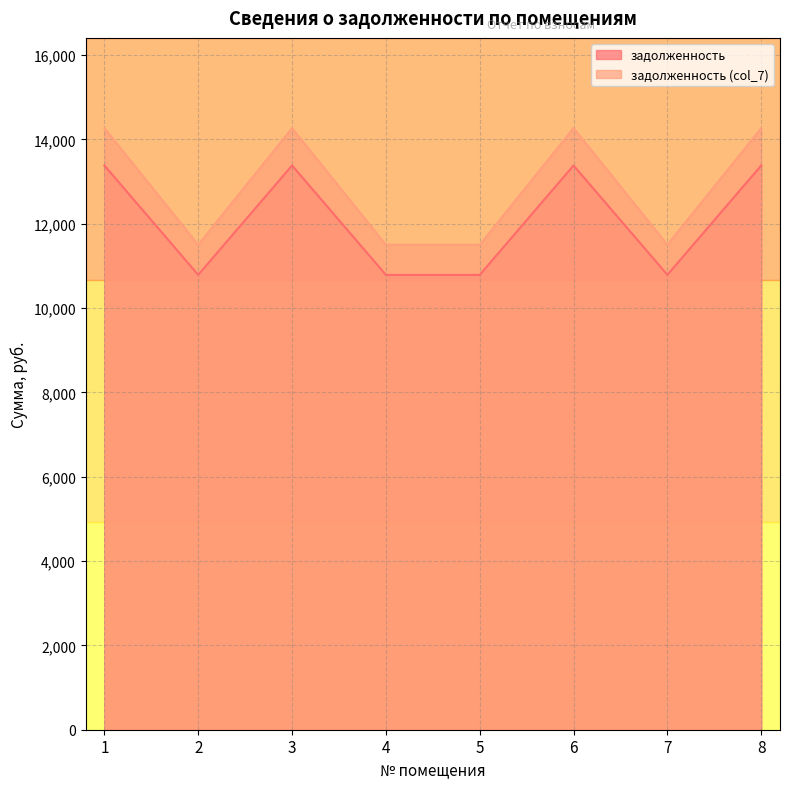

How many lines are shown in the chart?

2